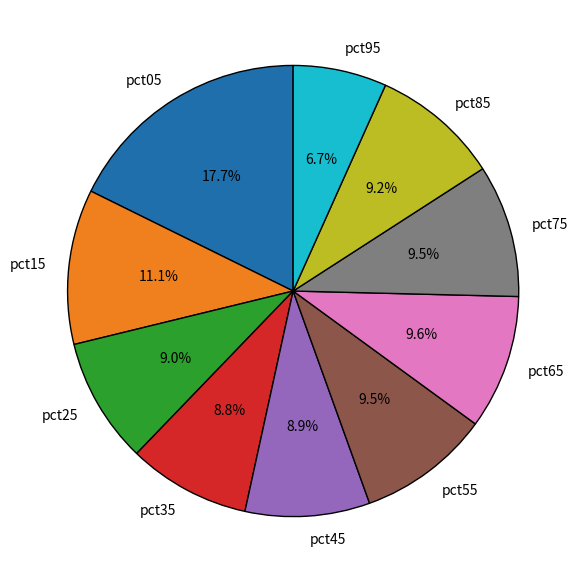

Do pct75 and pct05 together represent more than half of the pie?

No